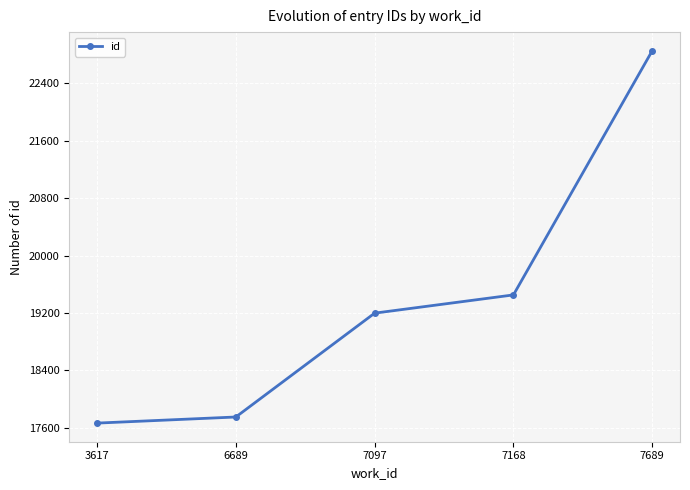

How many series are shown in this chart?

1